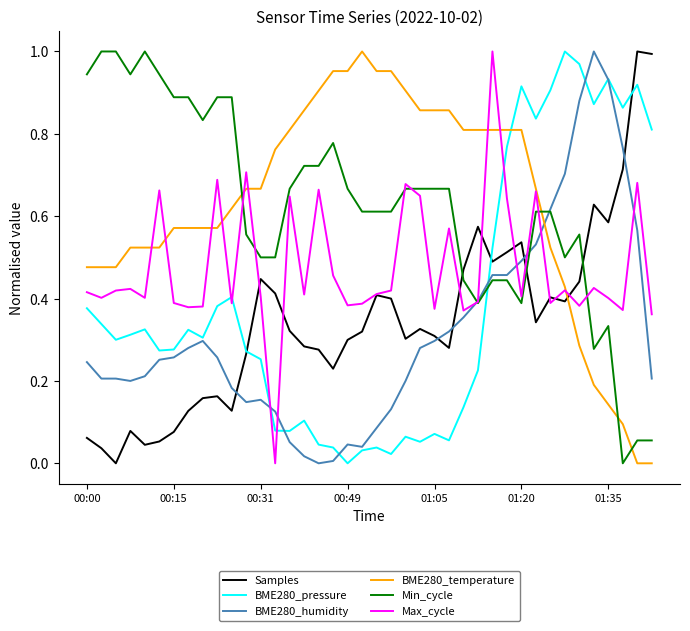

True or false: BME280_pressure and Min_cycle cross at least once.

True